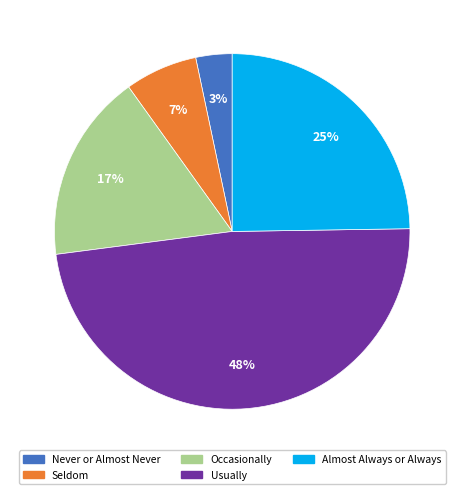

To the nearest percent, what is the combined percentage of Never or Almost Never and Almost Always or Always?

28%